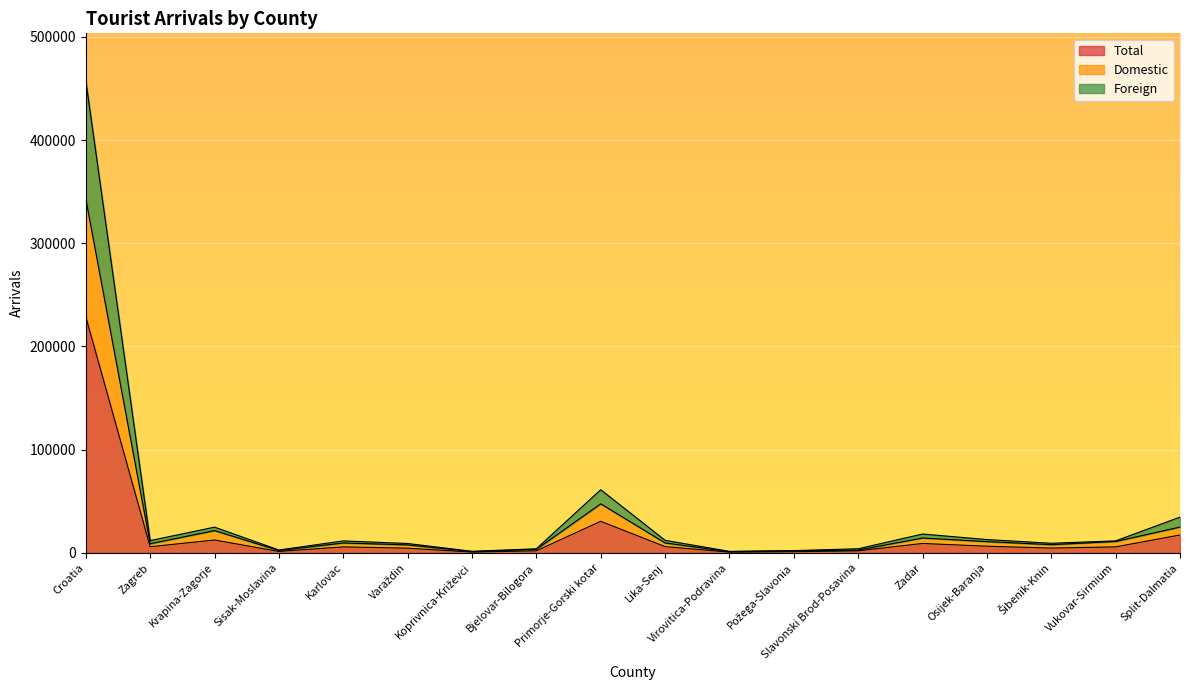

How many interior local valleys does the Total series have?

5